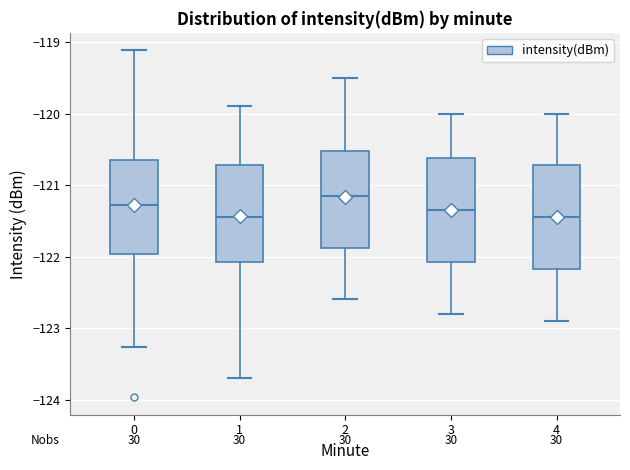

Where does the upper whisker of the box at x = 1 end on the y-axis? The values are not printed on the chart, so give them approximately, as read against the axis.

-119.9